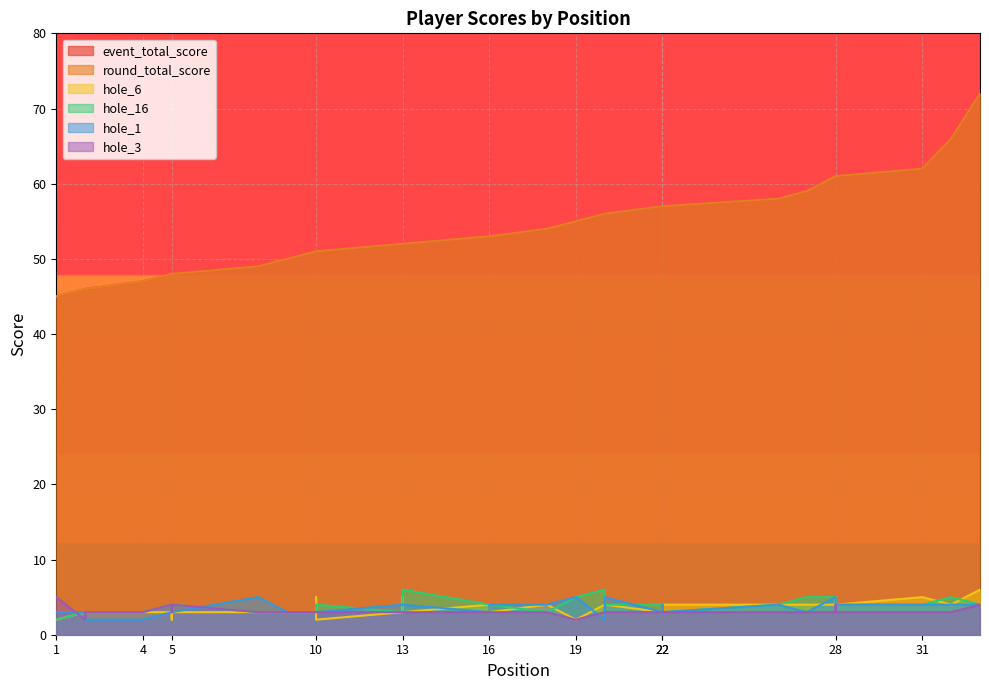

Reading left to right, transcribe all the data shown in this chart.

event_total_score: 45	46	46	47	48	48	48	49	50	51	51	51	52	52	52	53	53	54	55	56	56	57	57	57	57	58	59	61	61	61	62	66	72
round_total_score: 45	46	46	47	48	48	48	49	50	51	51	51	52	52	52	53	53	54	55	56	56	57	57	57	57	58	59	61	61	61	62	66	72
hole_6: 2	3	3	3	3	2	3	3	3	3	5	2	3	5	3	4	3	4	2	4	4	3	3	4	4	4	4	4	5	4	5	4	6
hole_16: 2	3	3	3	4	3	4	3	3	3	3	4	3	3	6	4	4	3	5	6	4	4	4	4	3	4	5	5	4	4	4	5	4
hole_1: 3	3	2	2	3	3	3	5	3	3	3	3	4	4	4	3	4	4	5	2	5	3	4	4	3	4	3	5	4	4	4	4	4
hole_3: 5	2	3	3	4	3	4	3	3	3	3	3	3	3	3	3	3	3	2	3	3	3	3	3	3	3	3	3	4	3	3	3	4